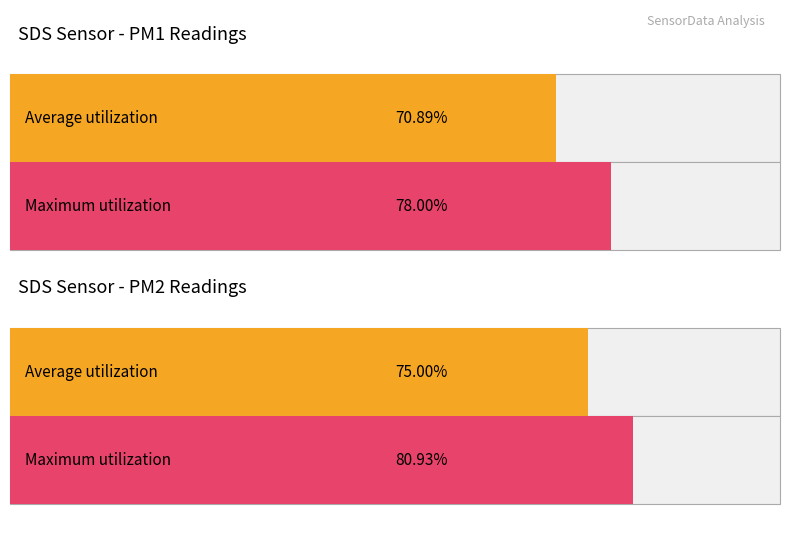

Which series has the largest range (max minus min)?

SDS_P1